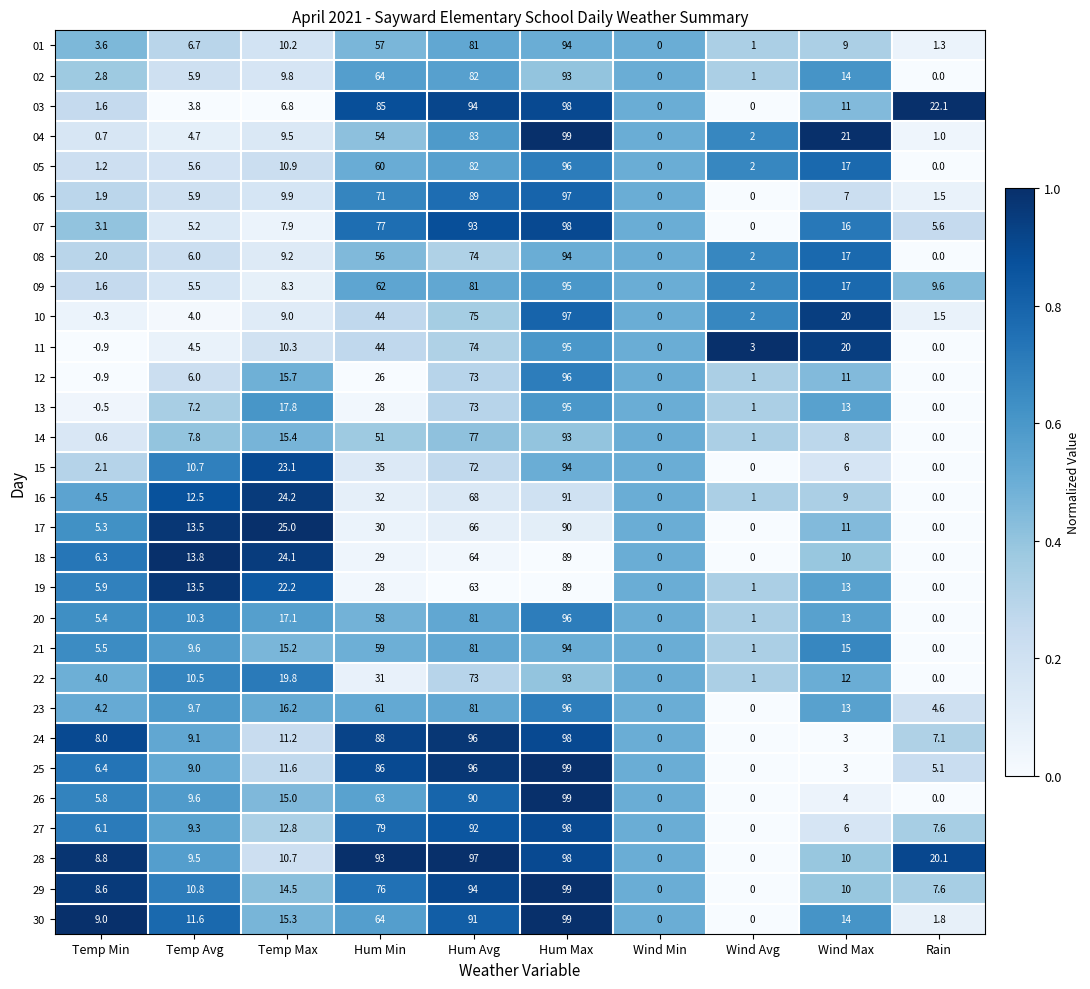

What is the spread (max minus min) of values at Temp Avg?

10.0